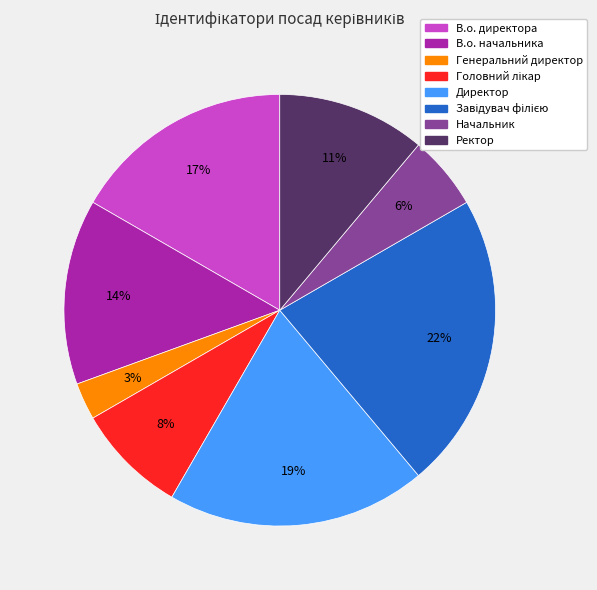

To the nearest percent, what is the difference between the largest and smallest slice percentages?

19%